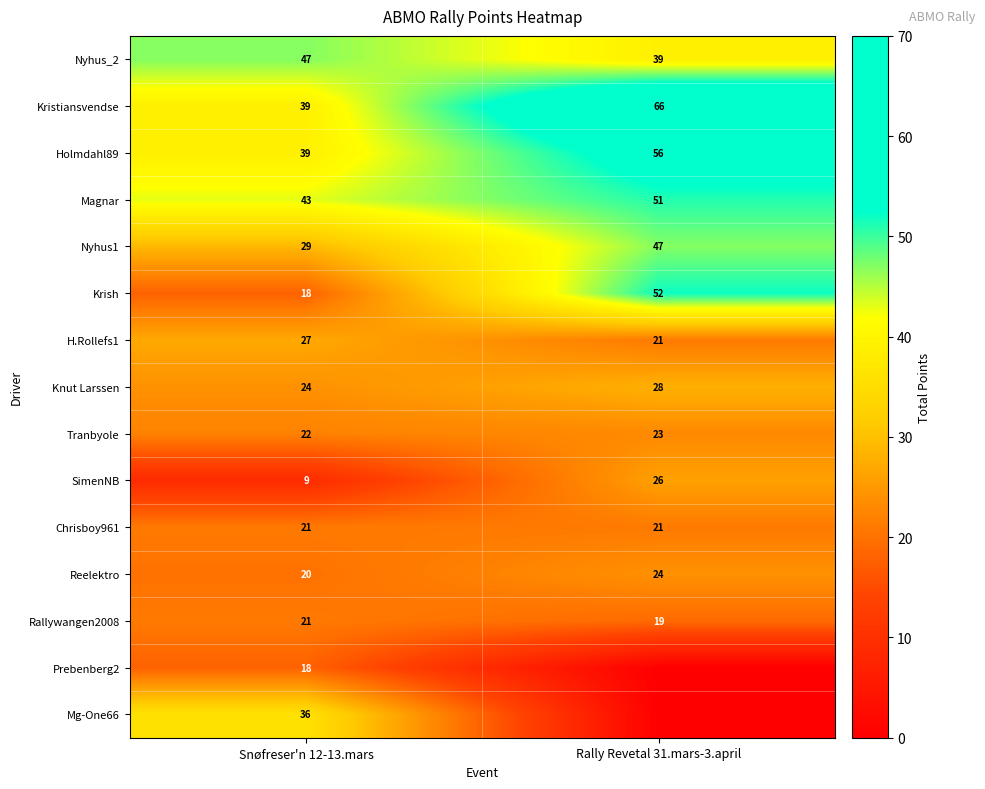

Is the value of Reelektro at Snøfreser'n 12-13.mars greater than the value of Kristiansvendse at Rally Revetal 31.mars-3.april?

No